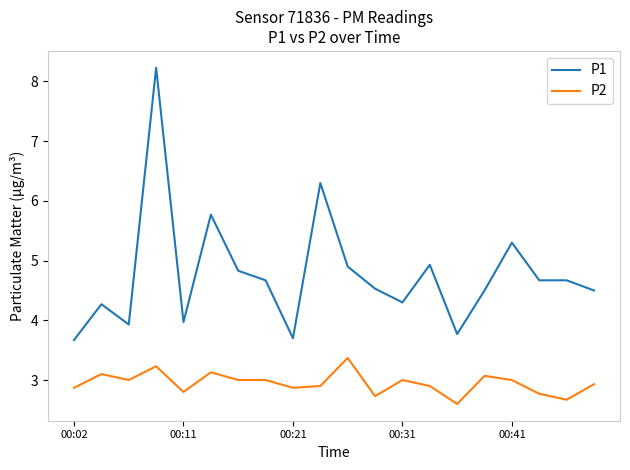

What is the minimum value shown in the chart?

2.6